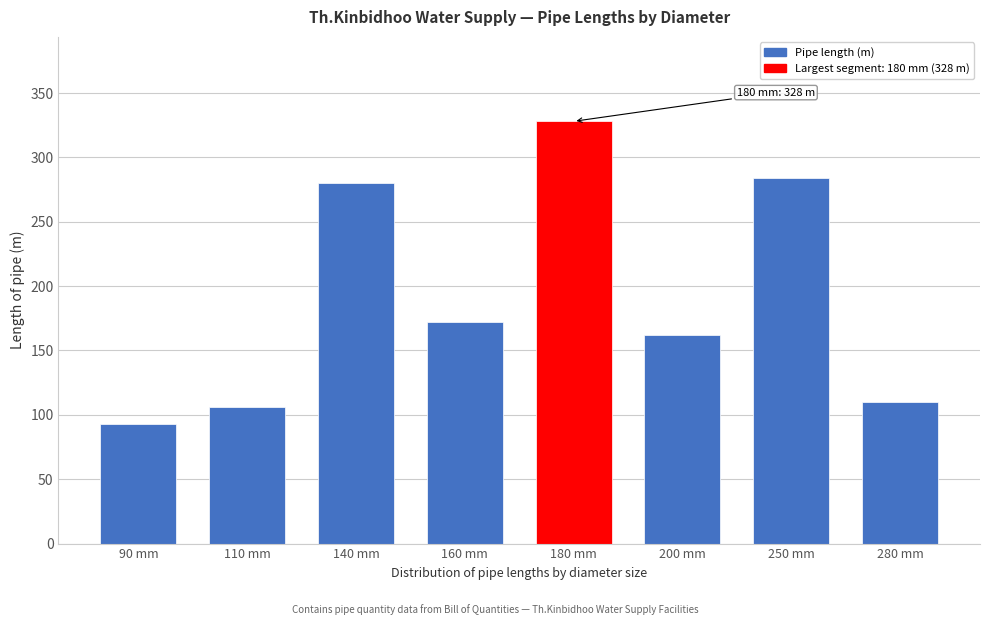

Reading left to right, list all the values displayed in this chart.

93	106	280	172	328	162	284	110